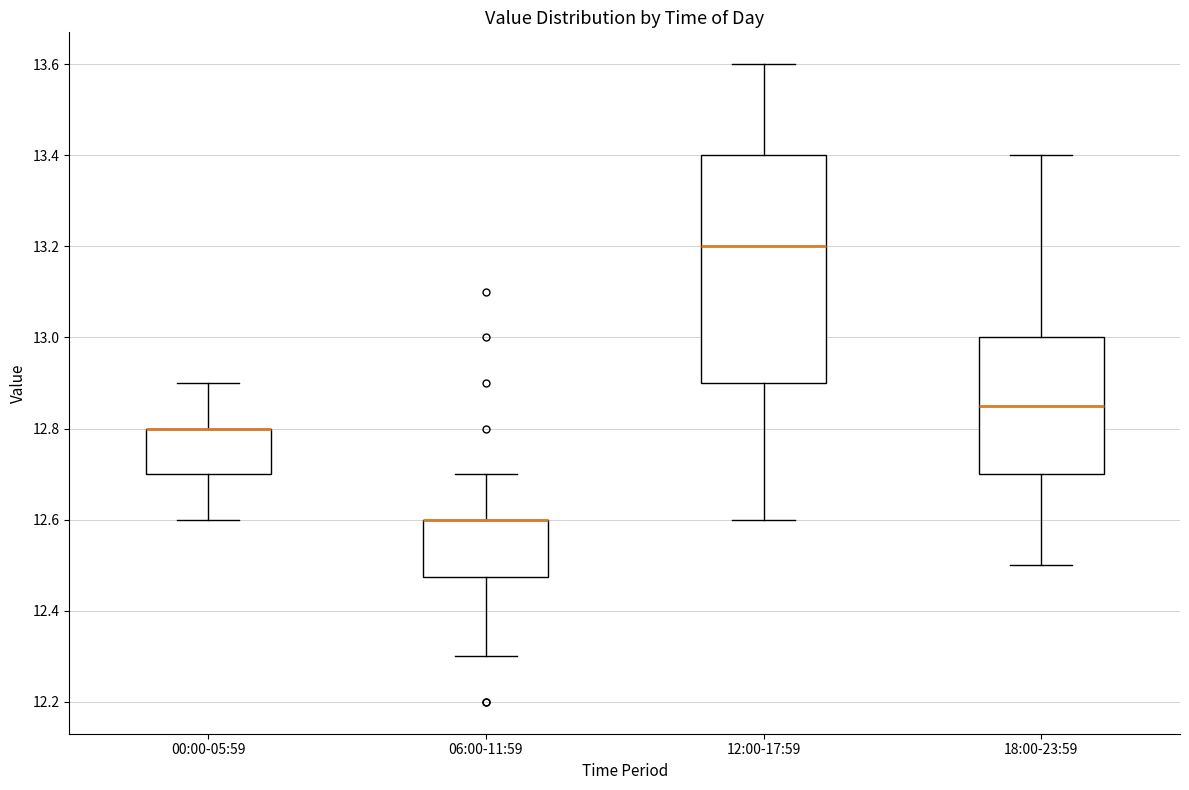

Reading left to right, read every box against the y-axis: the position of its median line, the range the box covers, and the ends of its whiskers. The values are not printed on the chart, so give them approximately, as read against the axis.

00:00-05:59: median 12.80 (drawn on the box's upper edge), box 12.70 to 12.80, whiskers 12.60 to 12.90
06:00-11:59: median 12.60 (drawn on the box's upper edge), box 12.48 to 12.60, whiskers 12.30 to 12.70
12:00-17:59: median 13.20, box 12.90 to 13.40, whiskers 12.60 to 13.60
18:00-23:59: median 12.86, box 12.70 to 13.00, whiskers 12.50 to 13.40